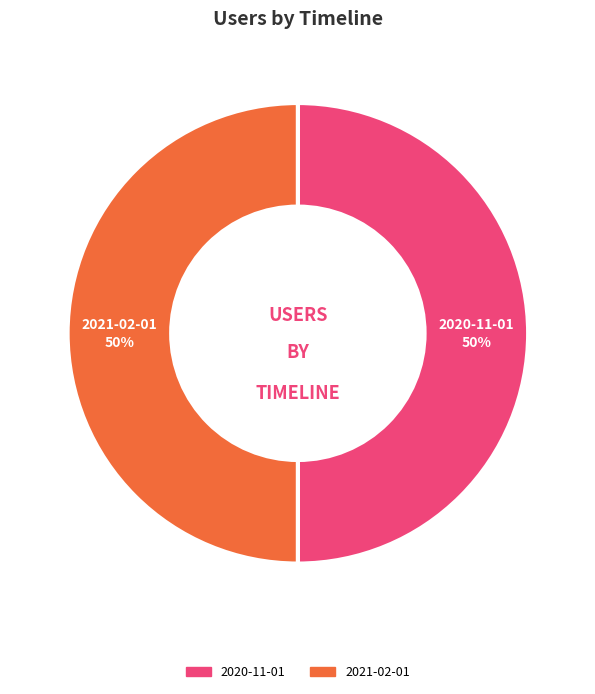

To the nearest percent, what is the average slice percentage?

50%